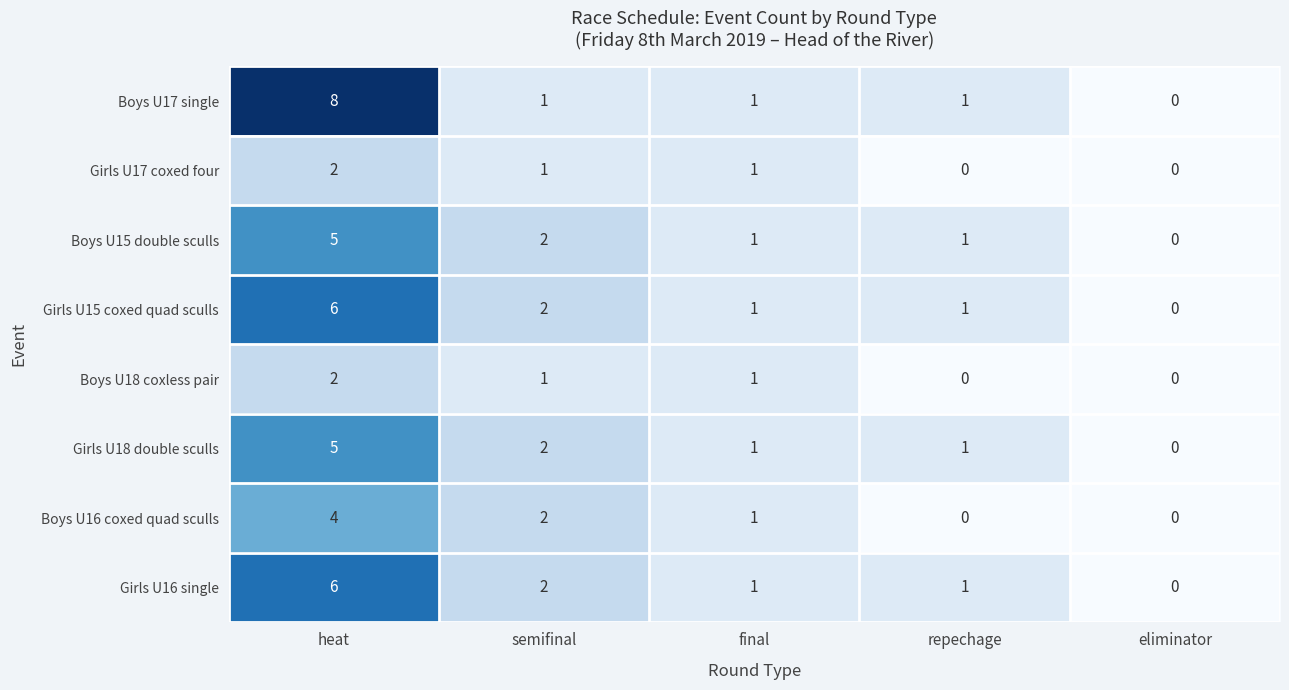

Which label corresponds to the largest value in the chart?

heat